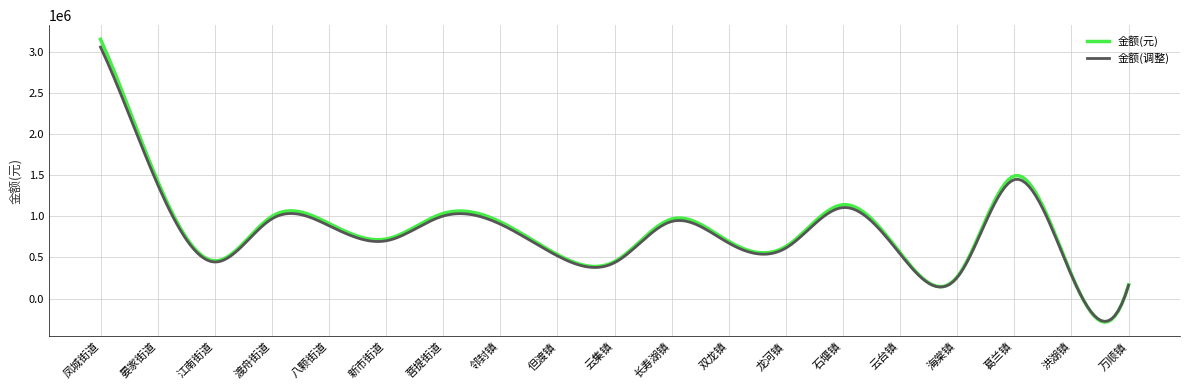

Which series has the widest spread of values?

金额(元)